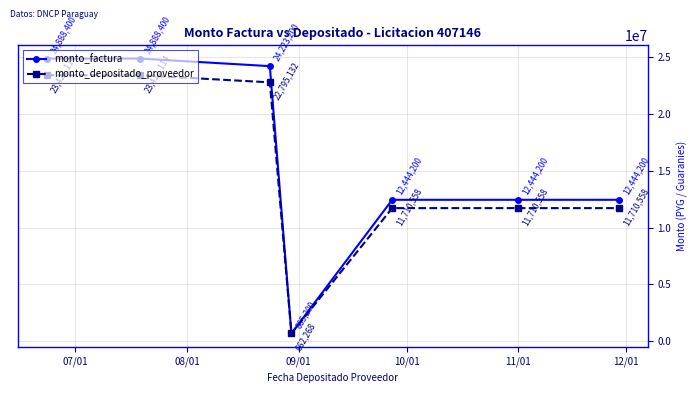

Reading right to left, transcribe all the data shown in this chart.

monto_factura: 12444200	12444200	12444200	665200	24223200	24888400	24888400
monto_depositado_proveedor: 11710558	11710558	11710558	662268	22795132	23421114	23421114